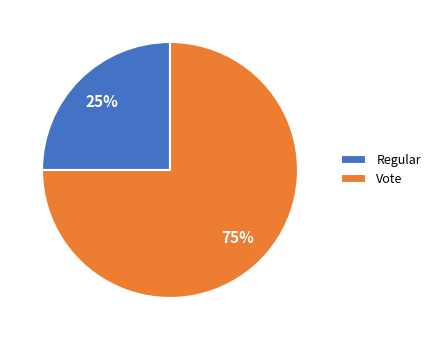

Do Regular and Vote together represent more than half of the pie?

Yes